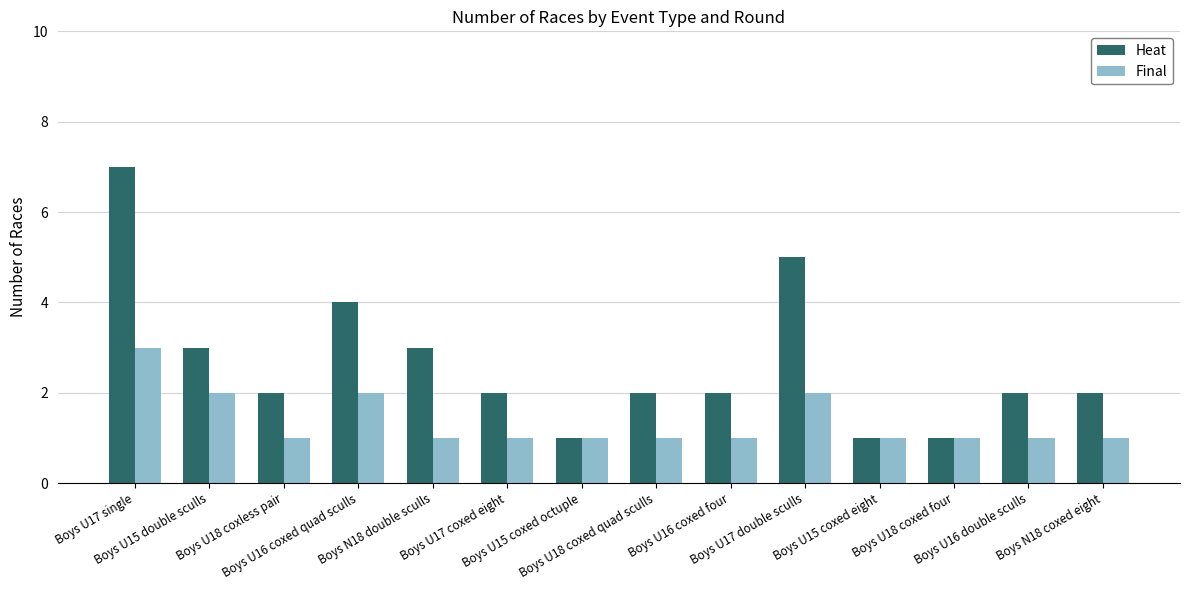

List the series in order of their overall mean, highest first.

Heat, Final